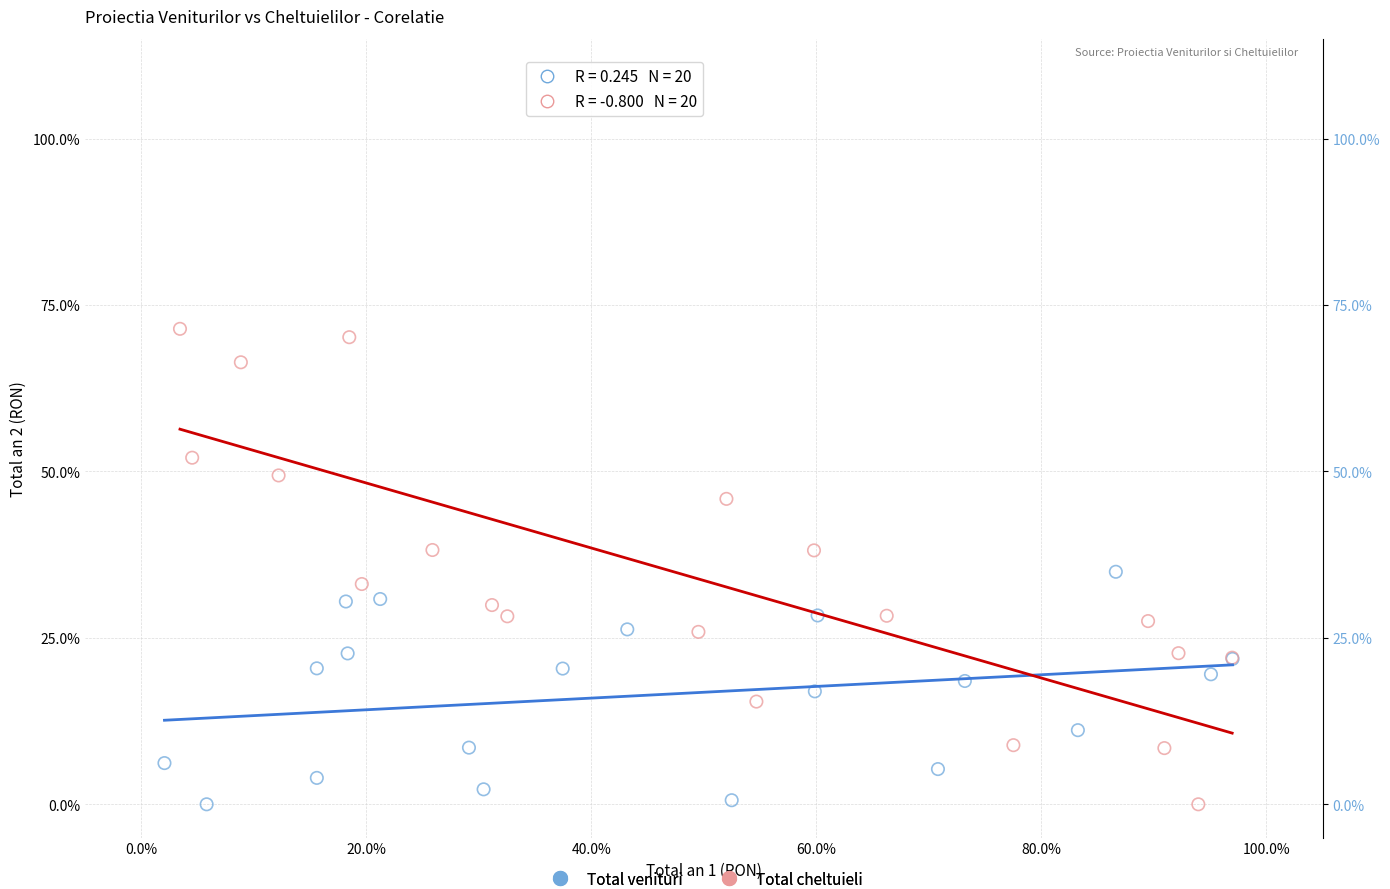

What are all the series names shown in the legend?

Total venituri, Total cheltuieli